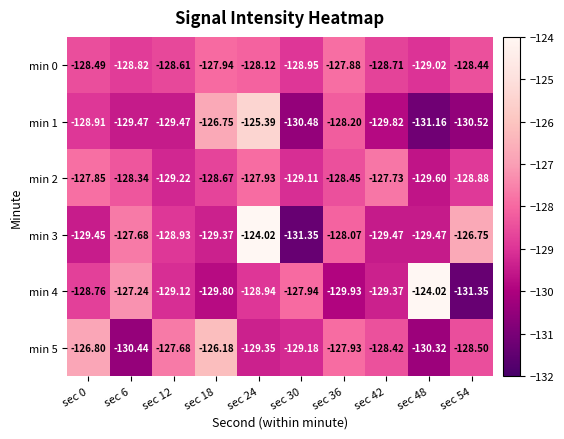

How many series are shown in this chart?

6